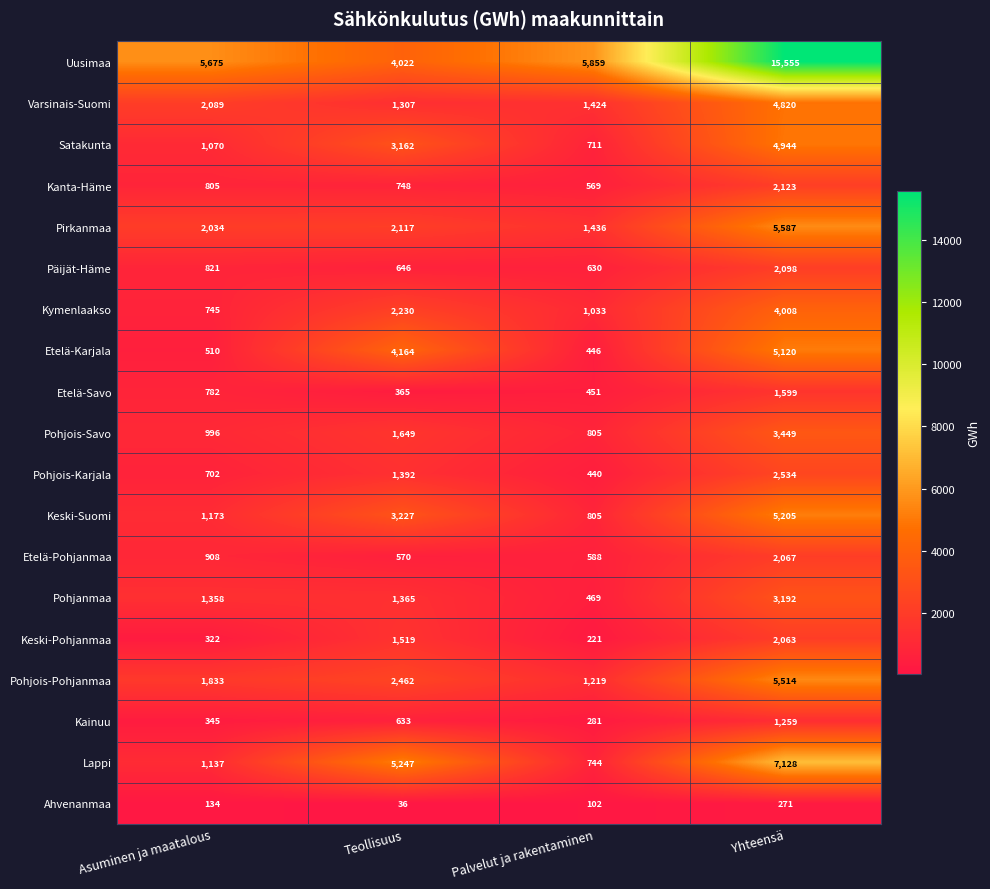

True or false: Etelä-Savo has a value of 224 at Palvelut ja rakentaminen.

False